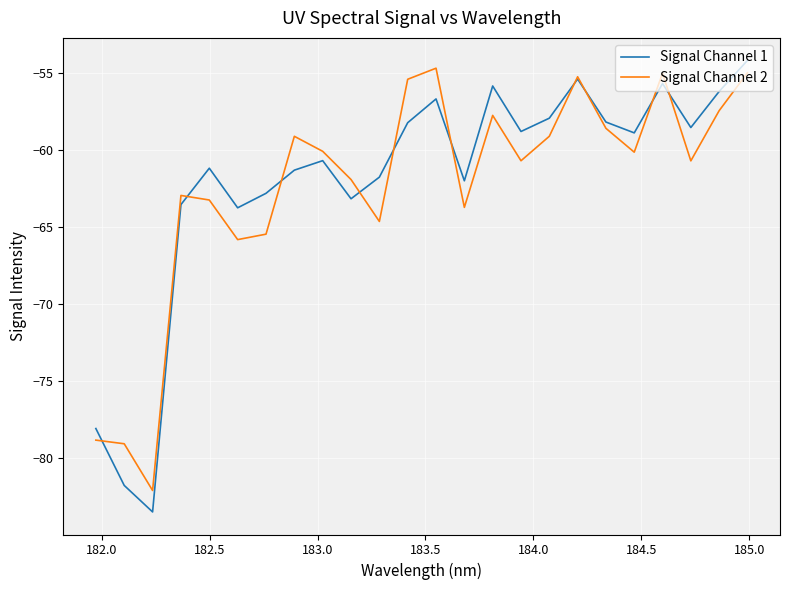

Does the chart display data point markers on the line(s)?

No